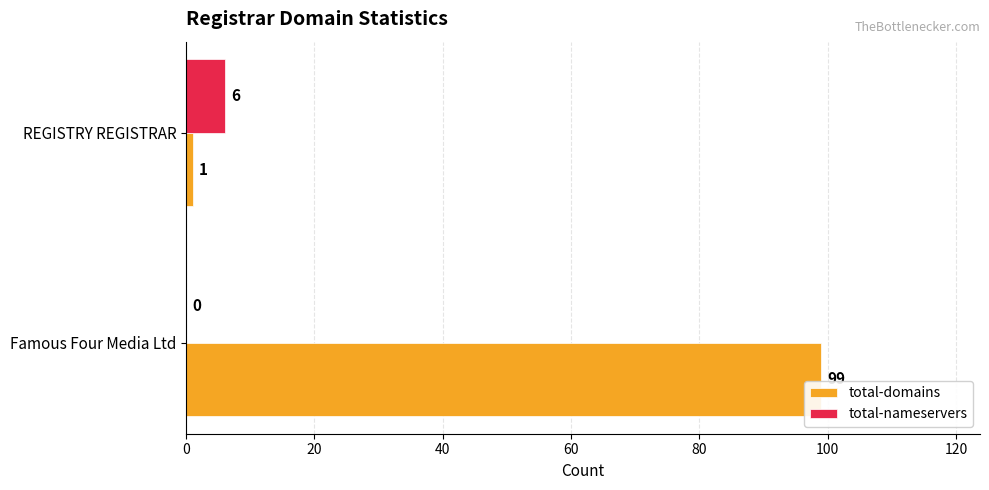

What is the sum of the total-domains values at REGISTRY REGISTRAR and Famous Four Media Ltd?

100